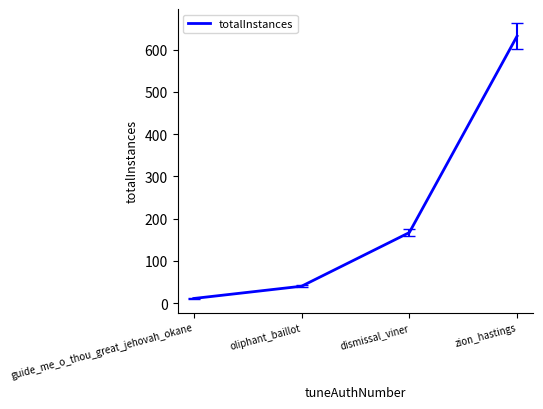

True or false: the data shows 632 at zion_hastings.

True